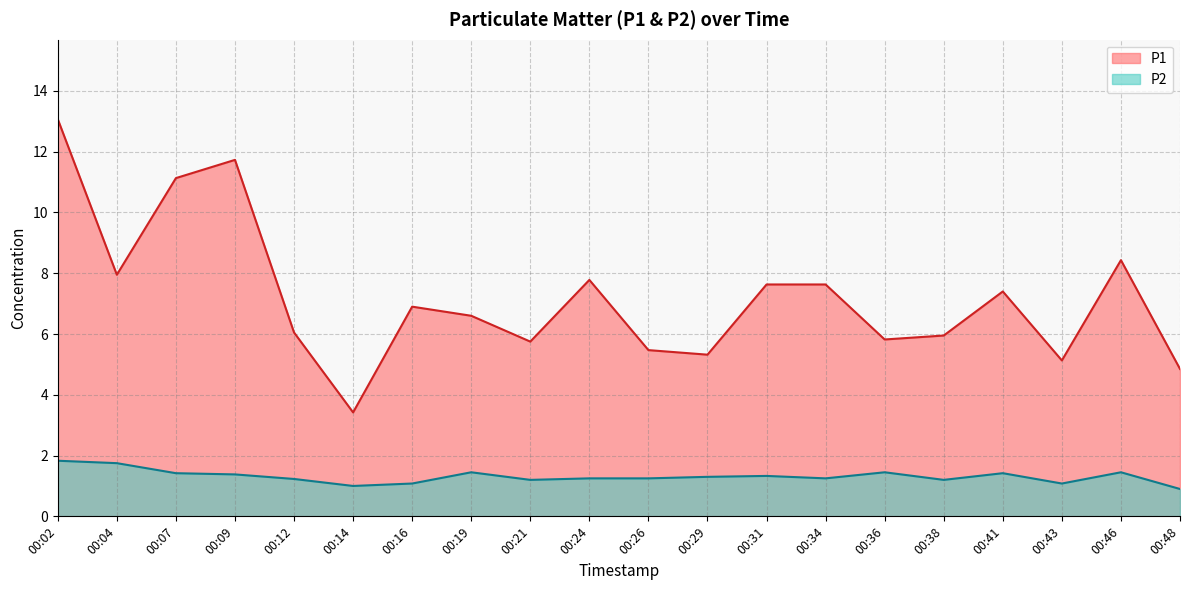

Reading right to left, transcribe all the data shown in this chart.

P1: 00:48=4.8	00:46=8.4	00:43=5.1	00:41=7.4	00:38=6.0	00:36=5.8	00:34=7.6	00:31=7.6	00:29=5.3	00:26=5.5	00:24=7.8	00:21=5.8	00:19=6.6	00:16=6.9	00:14=3.4	00:12=6.0	00:09=11.7	00:07=11.1	00:04=8.0	00:02=13.1
P2: 00:48=0.9	00:46=1.4	00:43=1.1	00:41=1.4	00:38=1.2	00:36=1.4	00:34=1.2	00:31=1.3	00:29=1.3	00:26=1.2	00:24=1.2	00:21=1.2	00:19=1.4	00:16=1.1	00:14=1.0	00:12=1.2	00:09=1.4	00:07=1.4	00:04=1.8	00:02=1.8